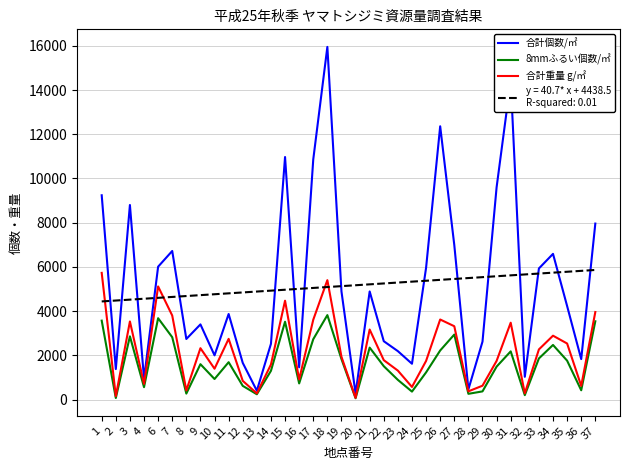

What is the spread (max minus min) of values at 7?

3900.0